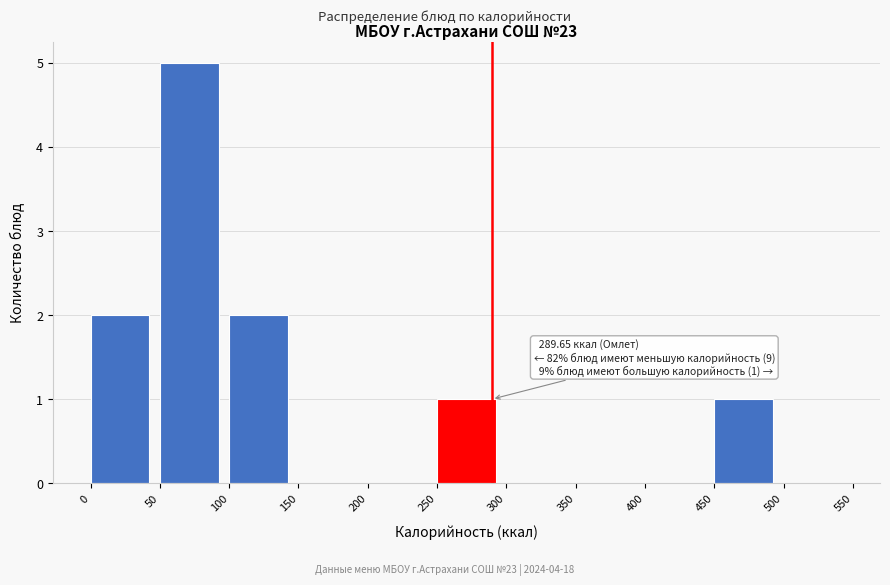

Which range on the x-axis has the tallest bar?

50 to 100